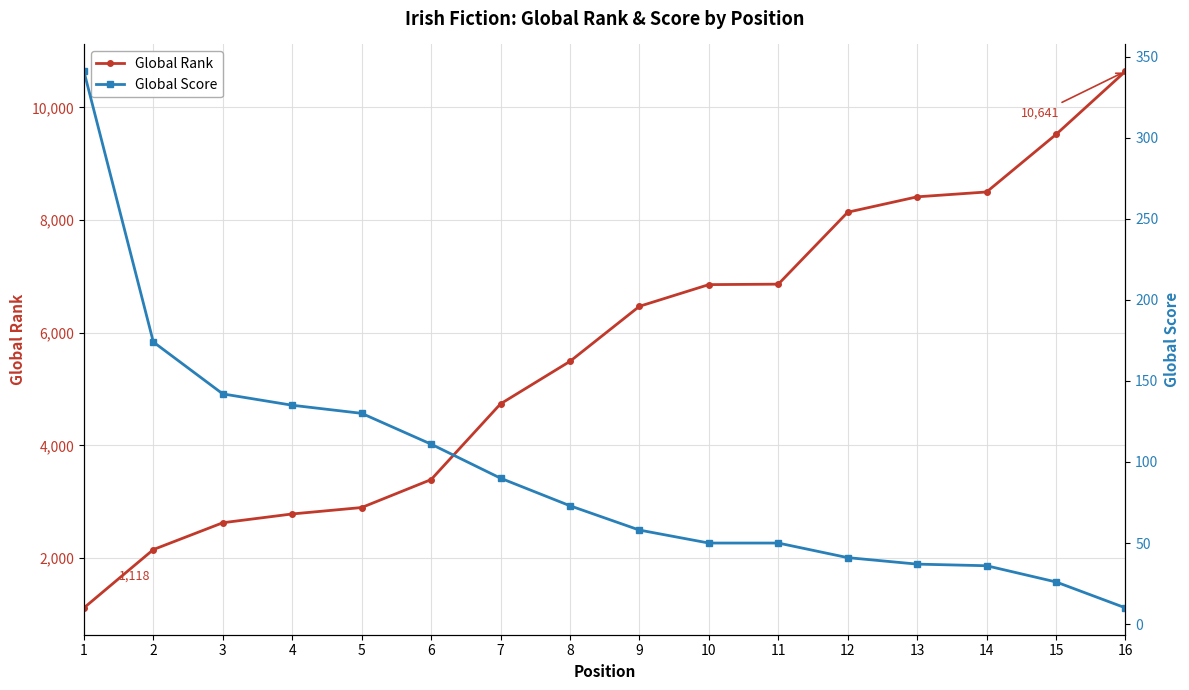

What is the value of the Global Score point at the 14th from the left?

36